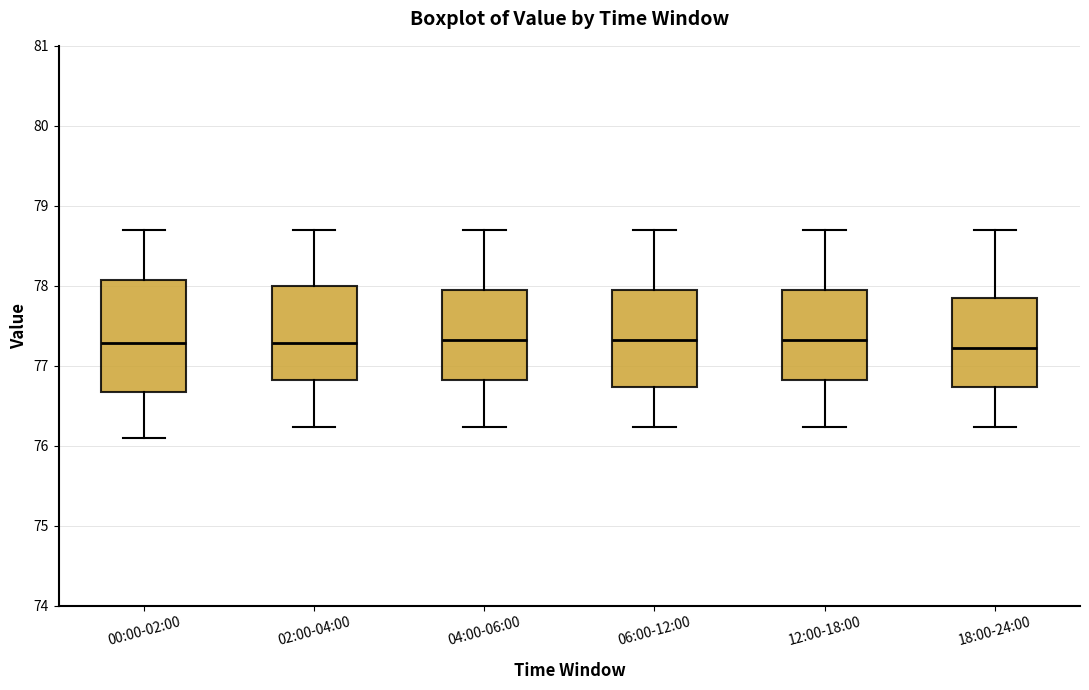

Reading left to right, transcribe this box plot: for each box, give where its median line is, the range the box spans, and where its two whiskers end, as read against the y-axis. The values are not printed on the chart, so give them approximately, as read against the axis.

00:00-02:00: median 77.3, box 76.7 to 78.1, whiskers 76.1 to 78.7
02:00-04:00: median 77.3, box 76.8 to 78.0, whiskers 76.2 to 78.7
04:00-06:00: median 77.3, box 76.8 to 78.0, whiskers 76.2 to 78.7
06:00-12:00: median 77.3, box 76.7 to 78.0, whiskers 76.2 to 78.7
12:00-18:00: median 77.3, box 76.8 to 78.0, whiskers 76.2 to 78.7
18:00-24:00: median 77.2, box 76.7 to 77.8, whiskers 76.2 to 78.7